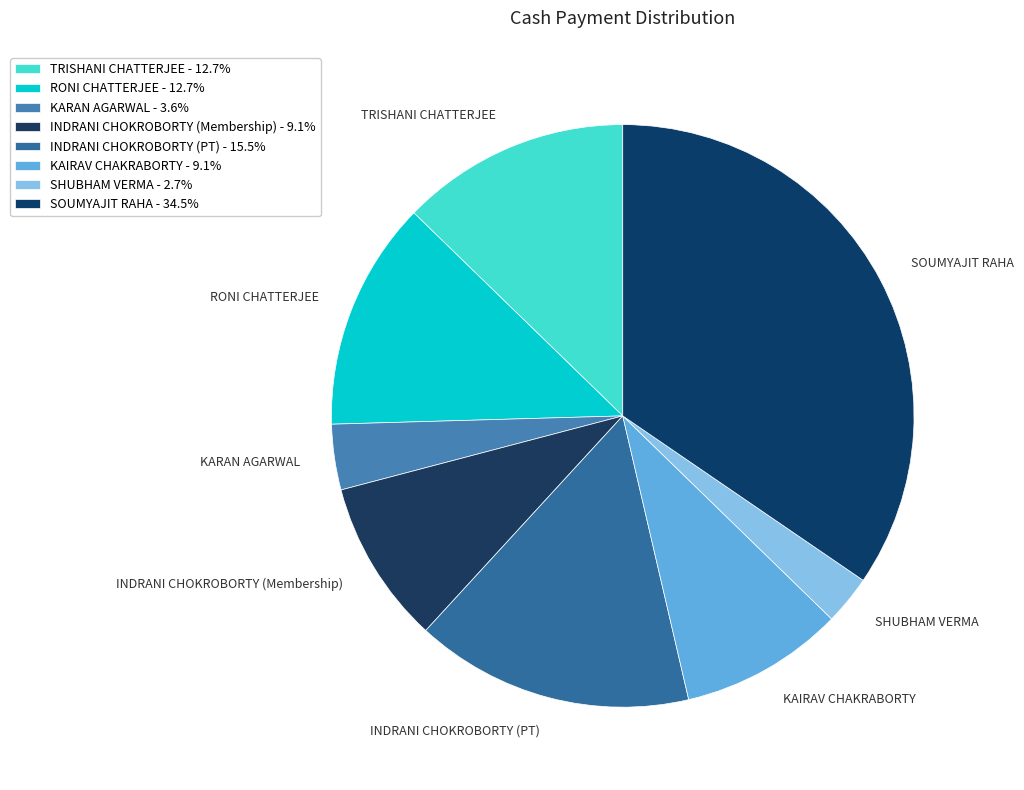

Between KAIRAV CHAKRABORTY and RONI CHATTERJEE, which is larger?

RONI CHATTERJEE